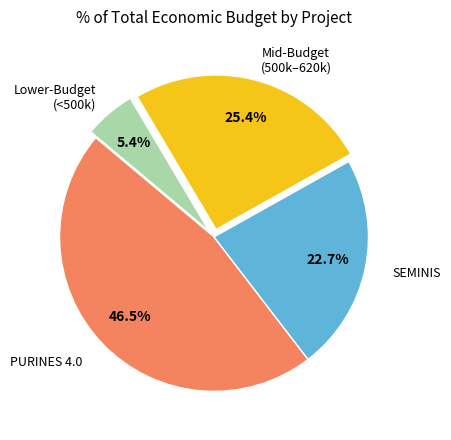

Is there any slice that represents more than half of the pie?

No